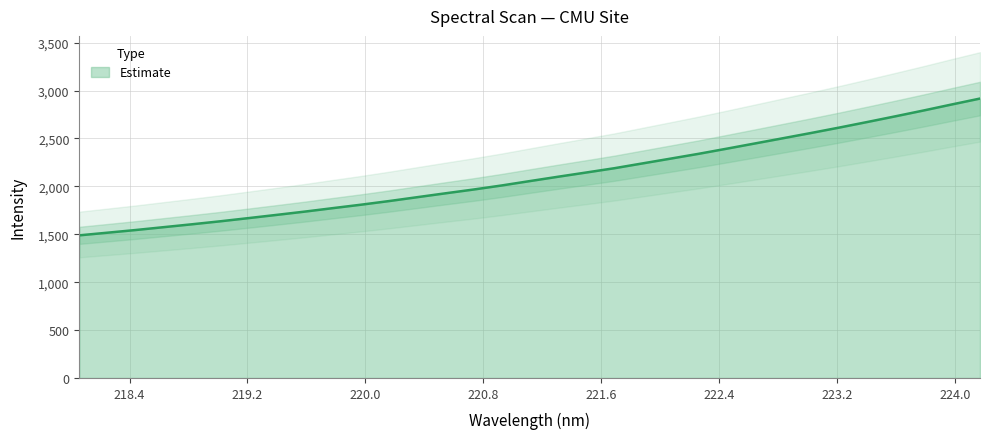

The chart shows a value of 1772.5 at 219.7801. True or false?

True